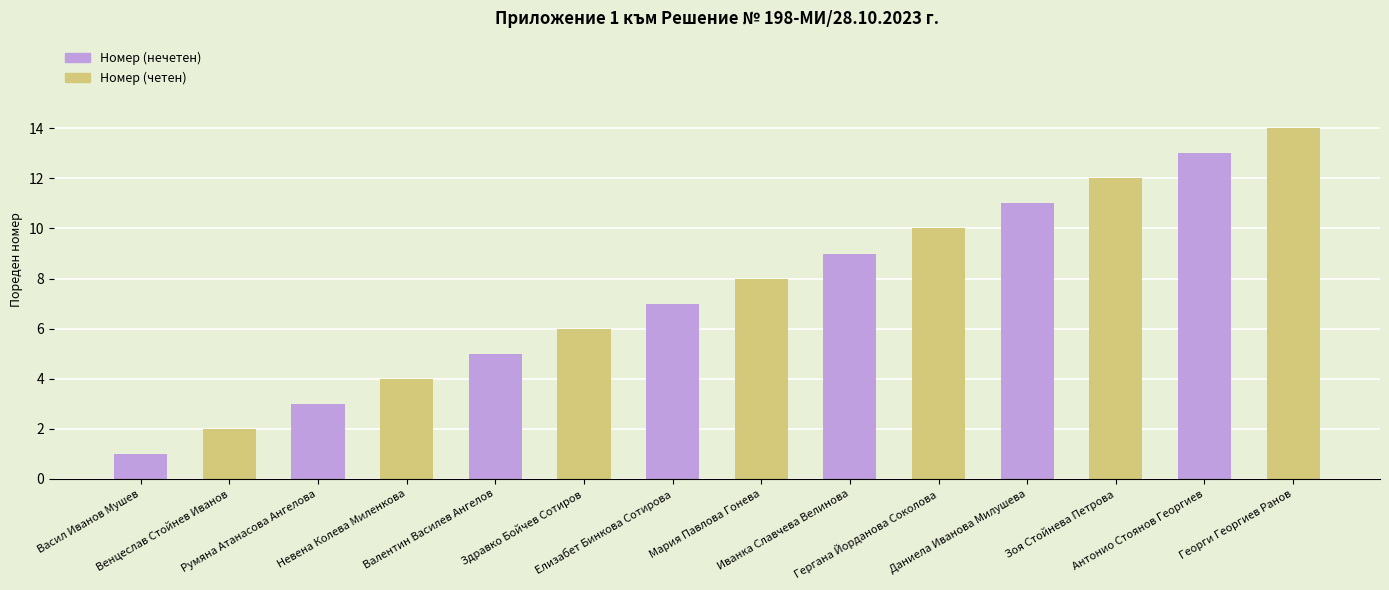

What is the maximum value for Номер (четен)?

14